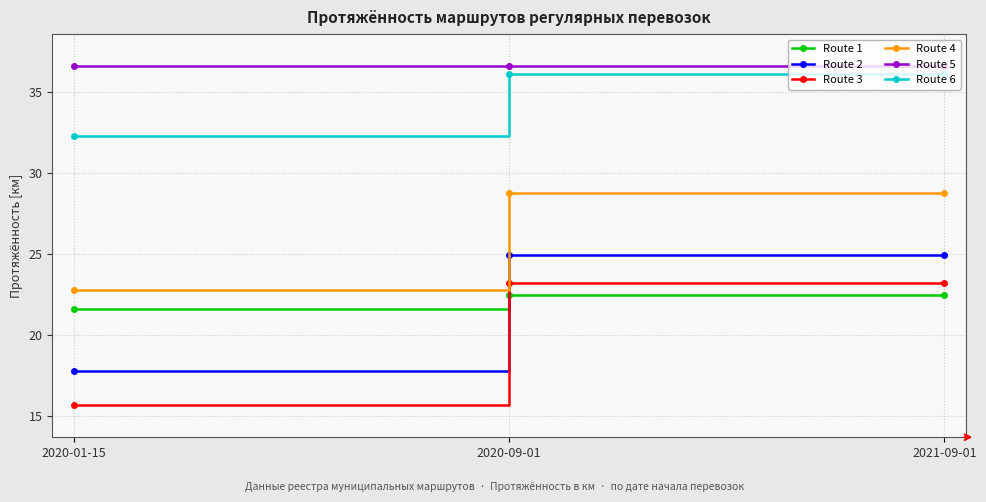

What is the sum of all Route 2 values?

67.7